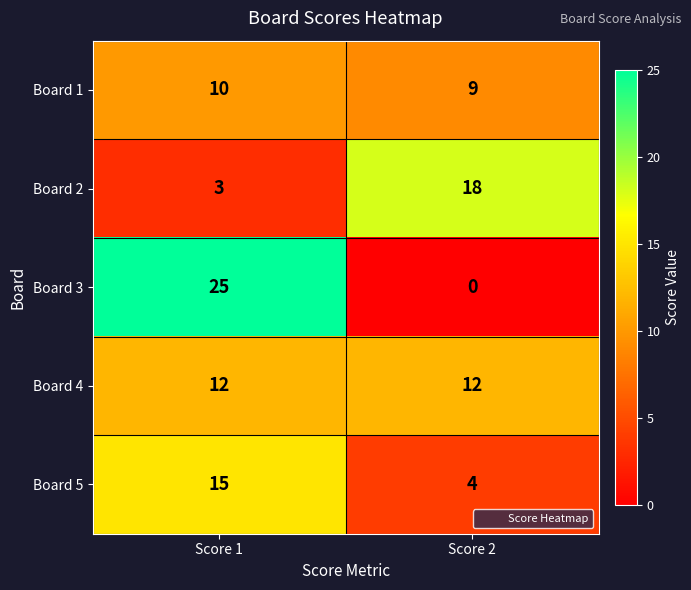

What is the sum of all Board 4 values?

24